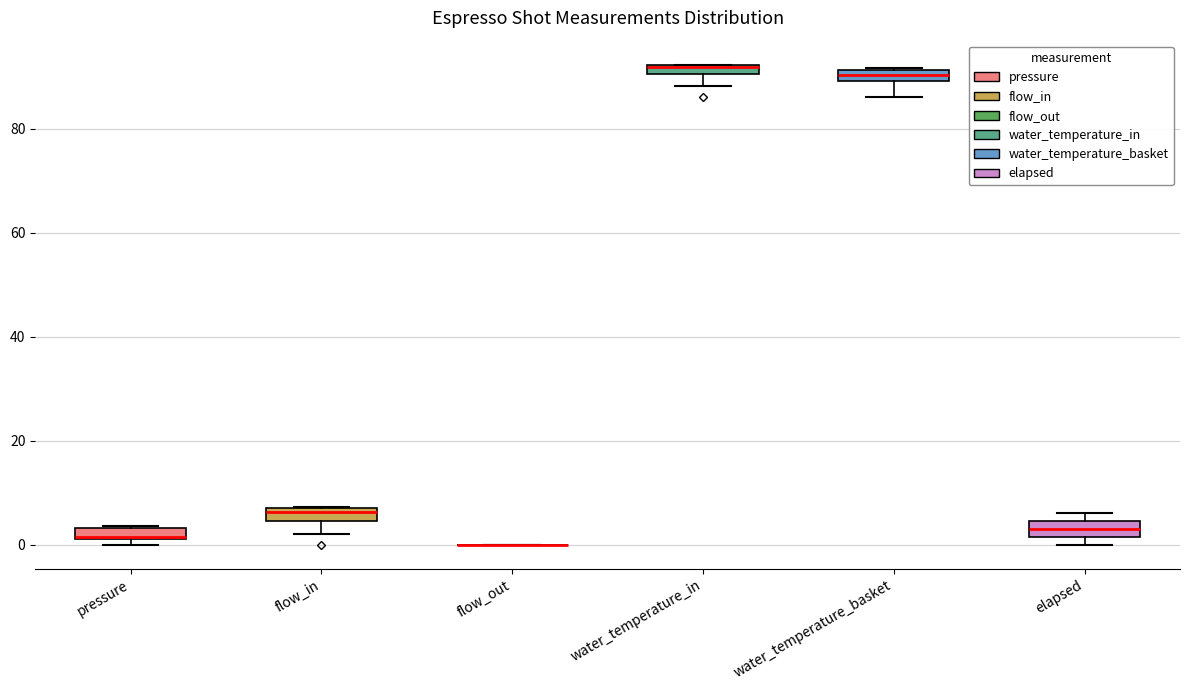

Where is the upper edge of the box for flow_in on the y-axis? The values are not printed on the chart, so give them approximately, as read against the axis.

6